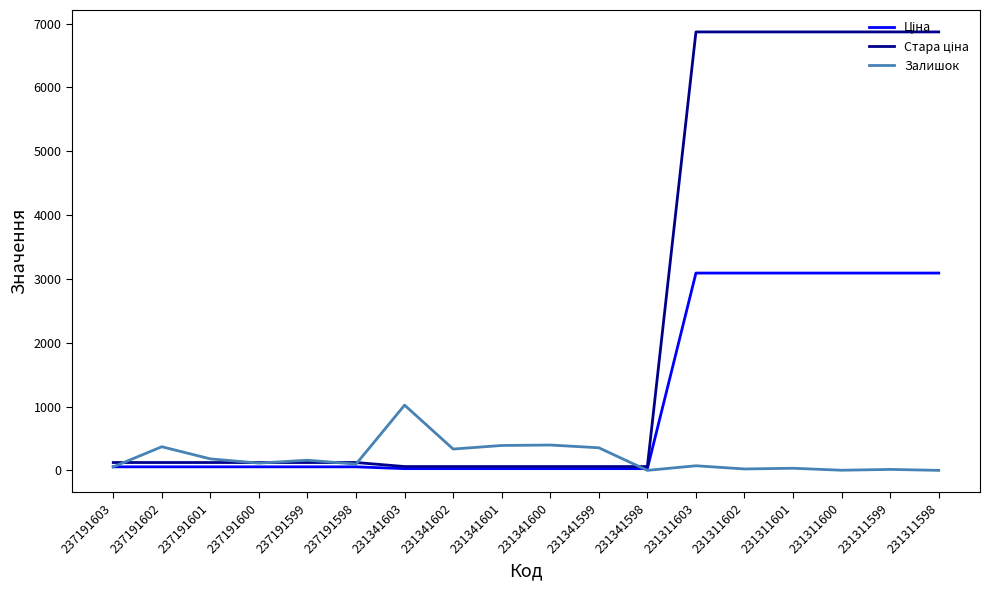

Is it true that Залишок equals 143.6 at 231341601?

False